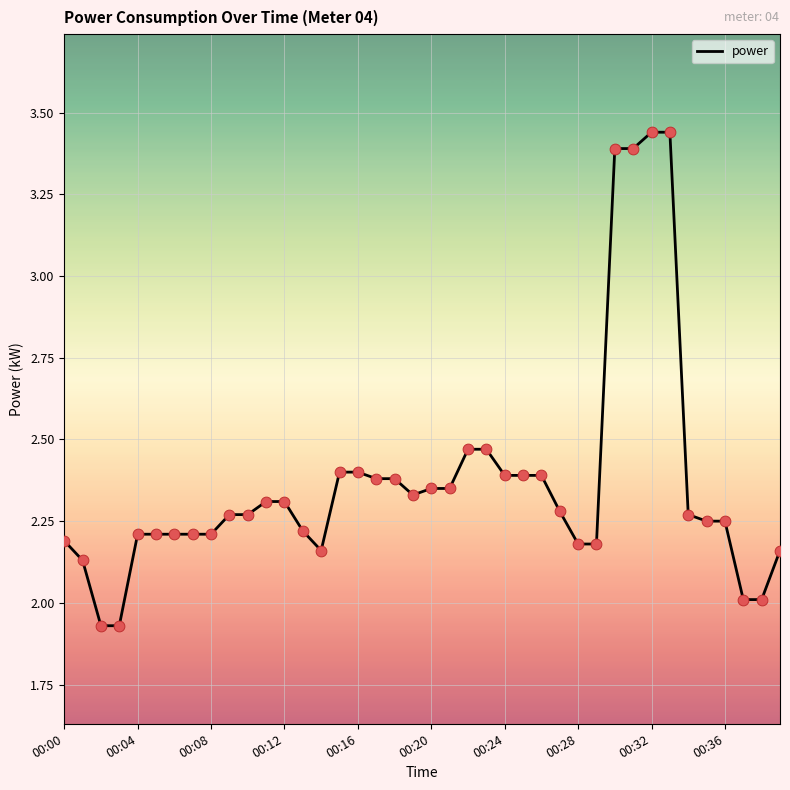

What is the difference between the maximum and minimum values?

1.5